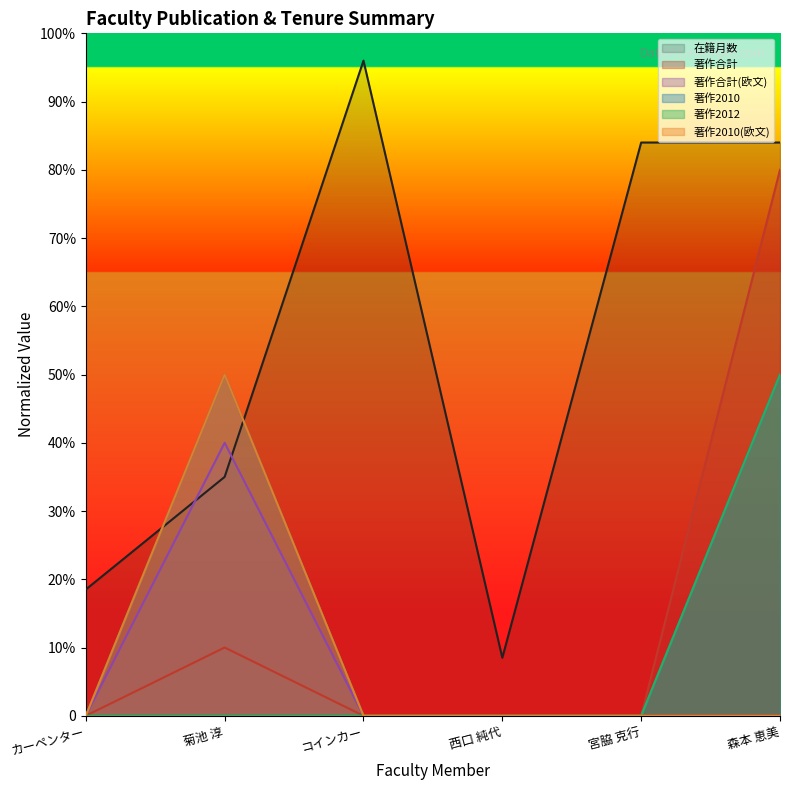

True or false: 著作合計 has more than 2 points higher than both neighbors.

False